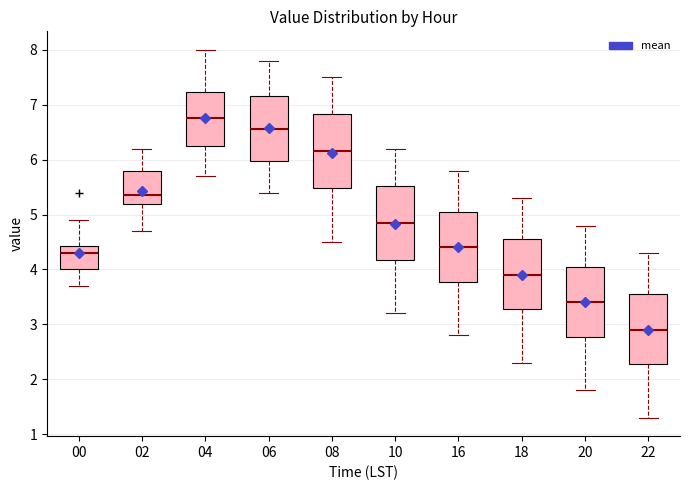

Reading left to right, read every box against the y-axis: the position of its median line, the range the box covers, and the ends of its whiskers. The values are not printed on the chart, so give them approximately, as read against the axis.

00: median 4.3, box 4.0 to 4.4, whiskers 3.7 to 4.9
02: median 5.4, box 5.2 to 5.8, whiskers 4.7 to 6.2
04: median 6.8, box 6.3 to 7.2, whiskers 5.7 to 8.0
06: median 6.6, box 6.0 to 7.2, whiskers 5.4 to 7.8
08: median 6.2, box 5.5 to 6.8, whiskers 4.5 to 7.5
10: median 4.9, box 4.2 to 5.5, whiskers 3.2 to 6.2
16: median 4.4, box 3.8 to 5.1, whiskers 2.8 to 5.8
18: median 3.9, box 3.3 to 4.6, whiskers 2.3 to 5.3
20: median 3.4, box 2.8 to 4.1, whiskers 1.8 to 4.8
22: median 2.9, box 2.3 to 3.6, whiskers 1.3 to 4.3